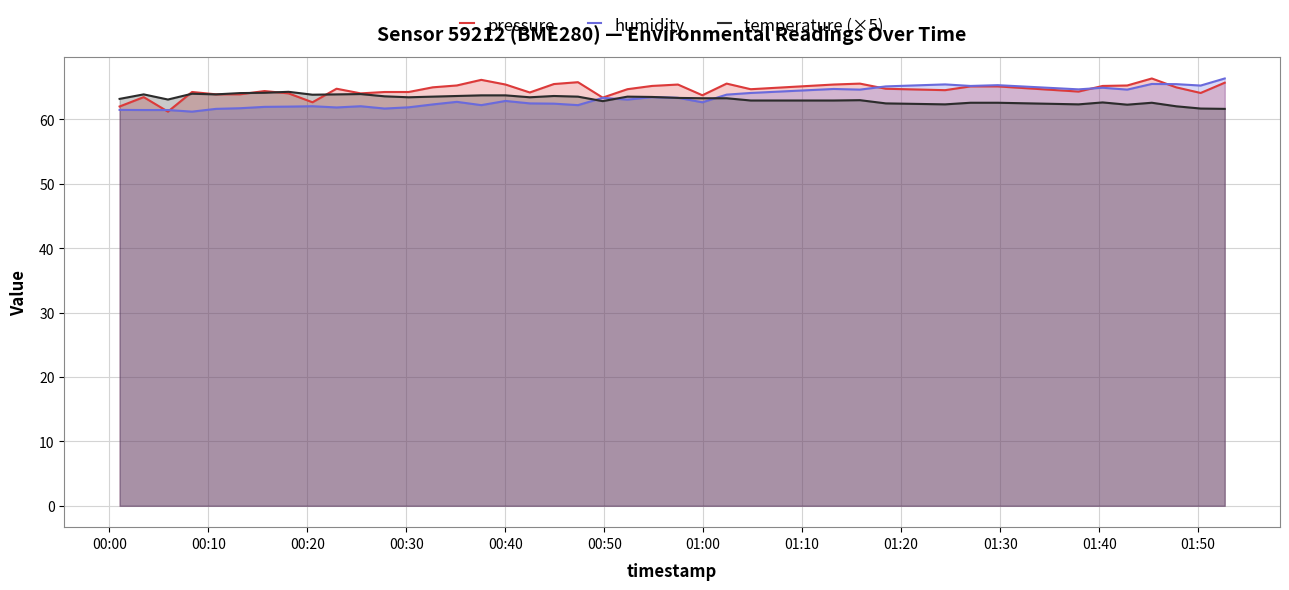

What is the lowest value of the temperature (×5) series?

61.6